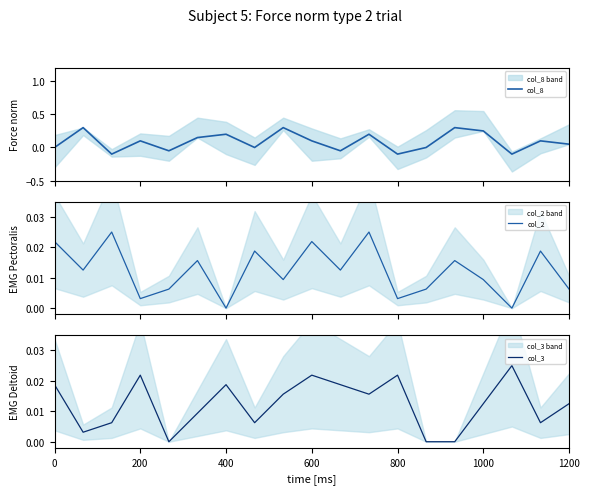

Is the value of col_3 at 600 greater than the value of col_2 at 16?

Yes